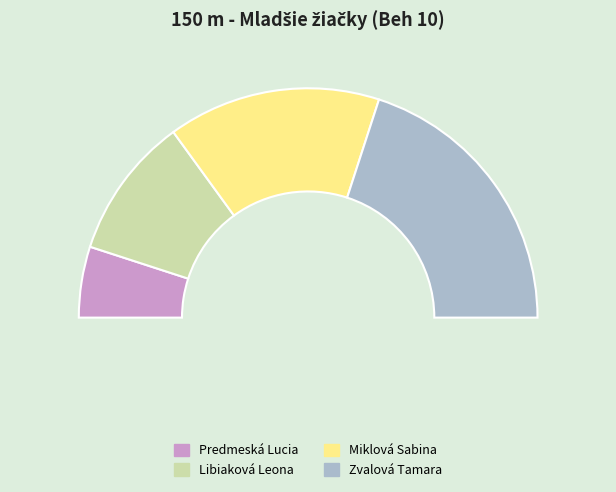

How many segments does this pie chart have?

4